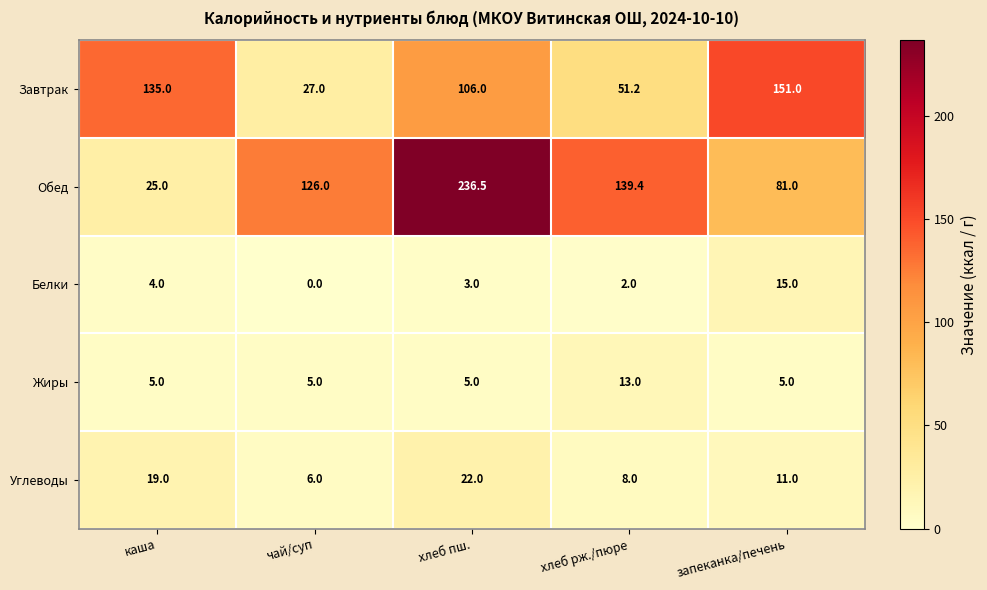

Where does the Завтрак series first go above 106?

каша